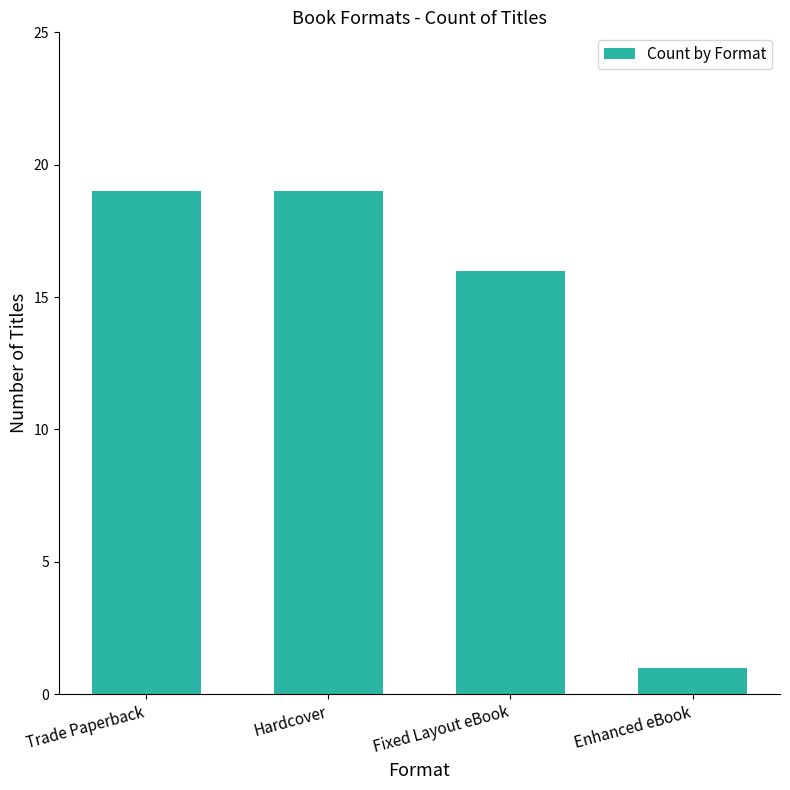

The value at Trade Paperback is 31. True or false?

False